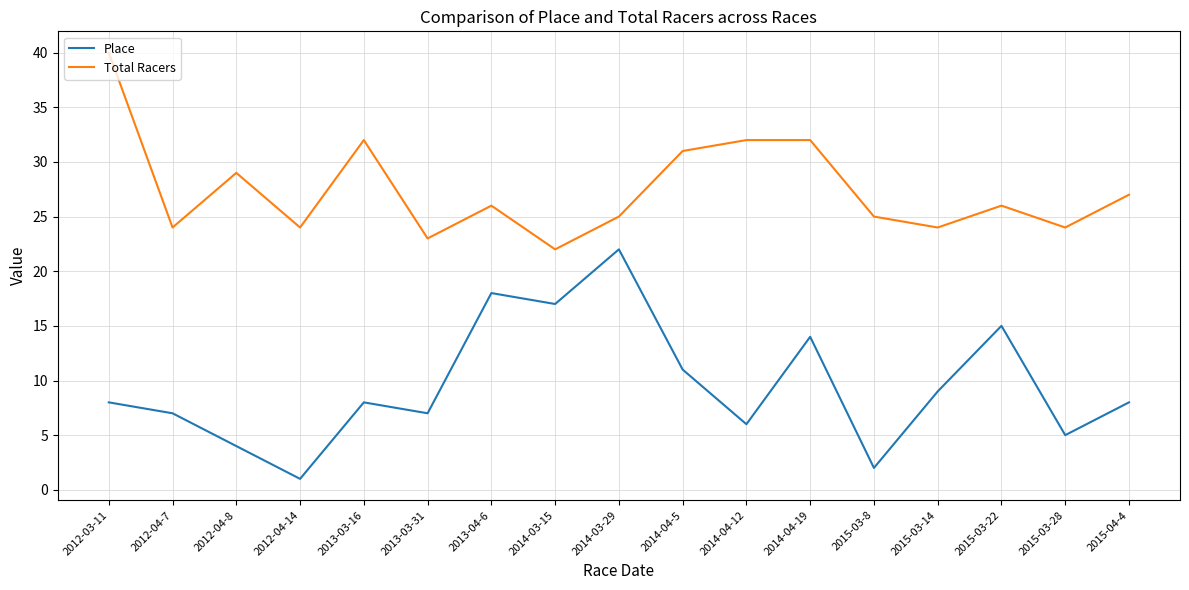

At which category does Total Racers reach its first local valley?

2012-04-7